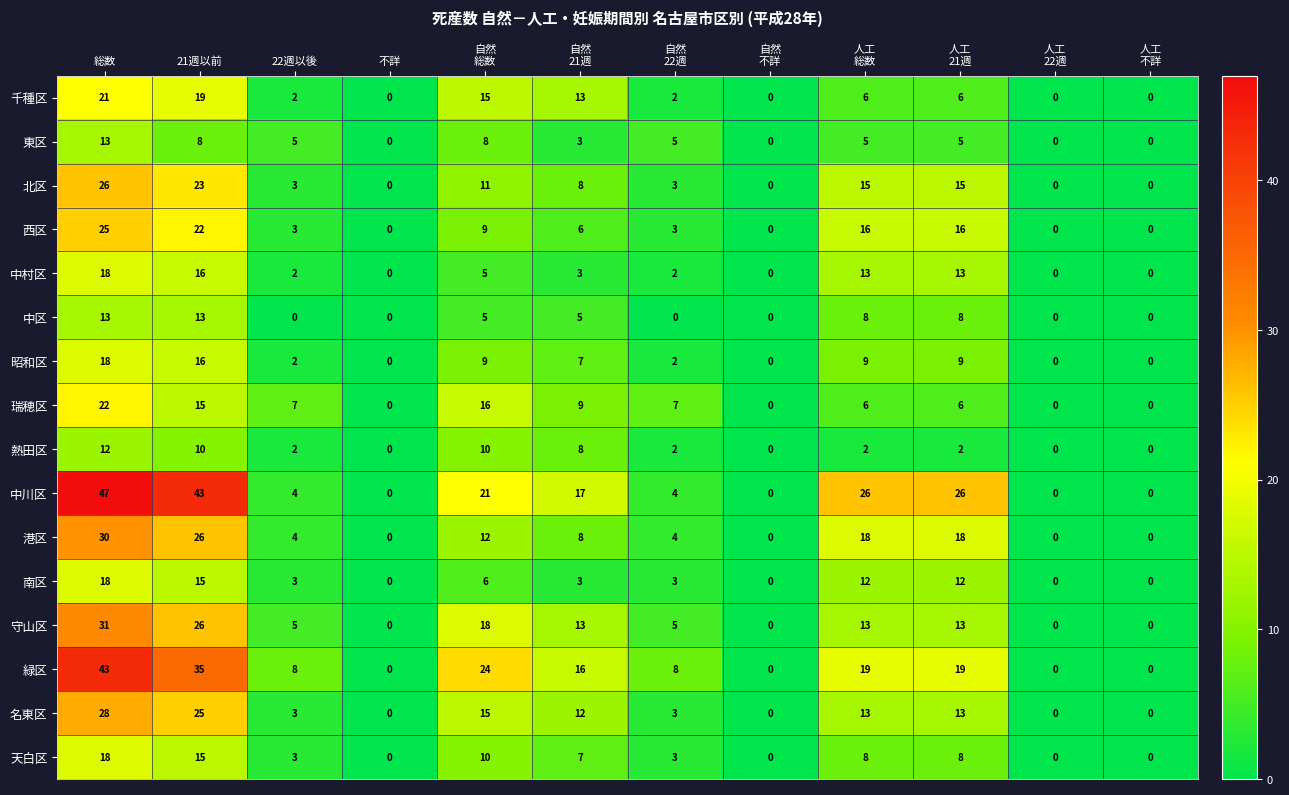

At which category is the sum across all series the highest?

総数